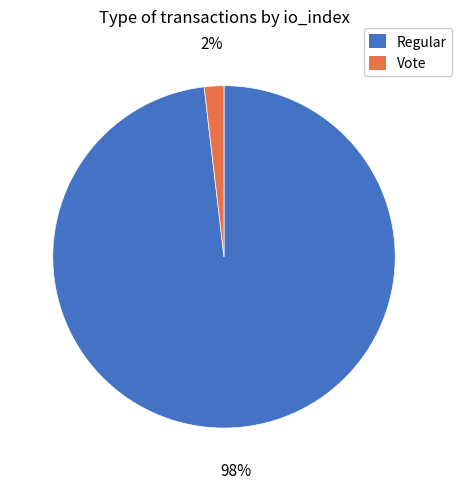

To the nearest percent, what is the difference between the largest and smallest slice percentages?

96%